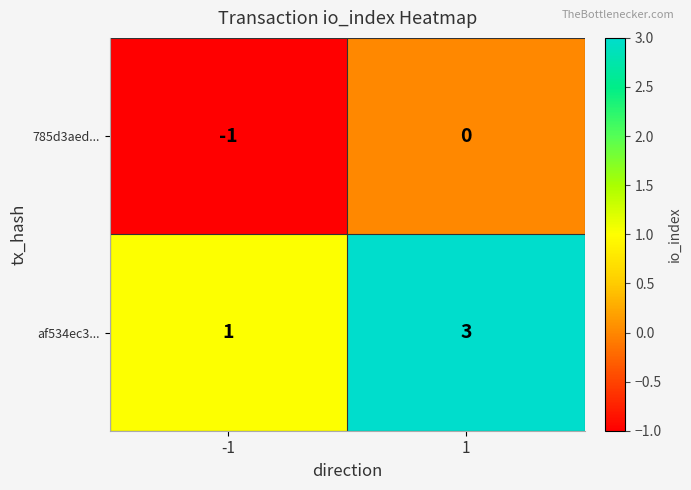

At which category does the chart reach its minimum across all series?

-1